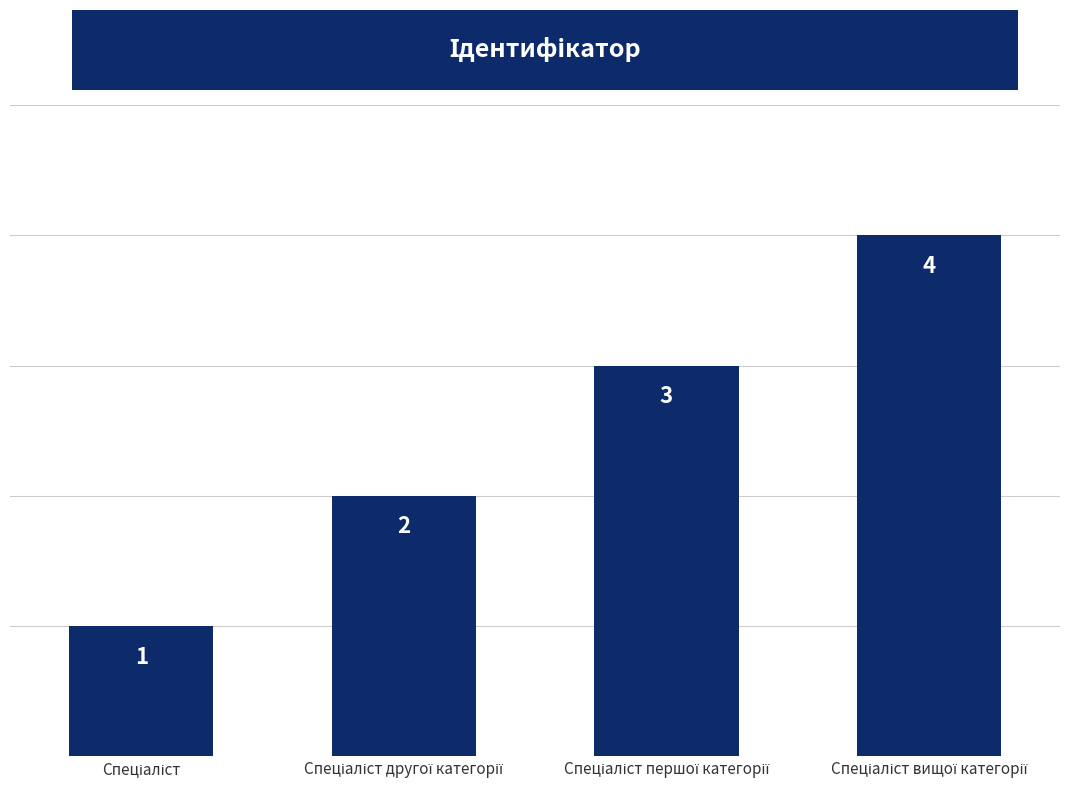

What is the value of the 4th bar from the left?

4